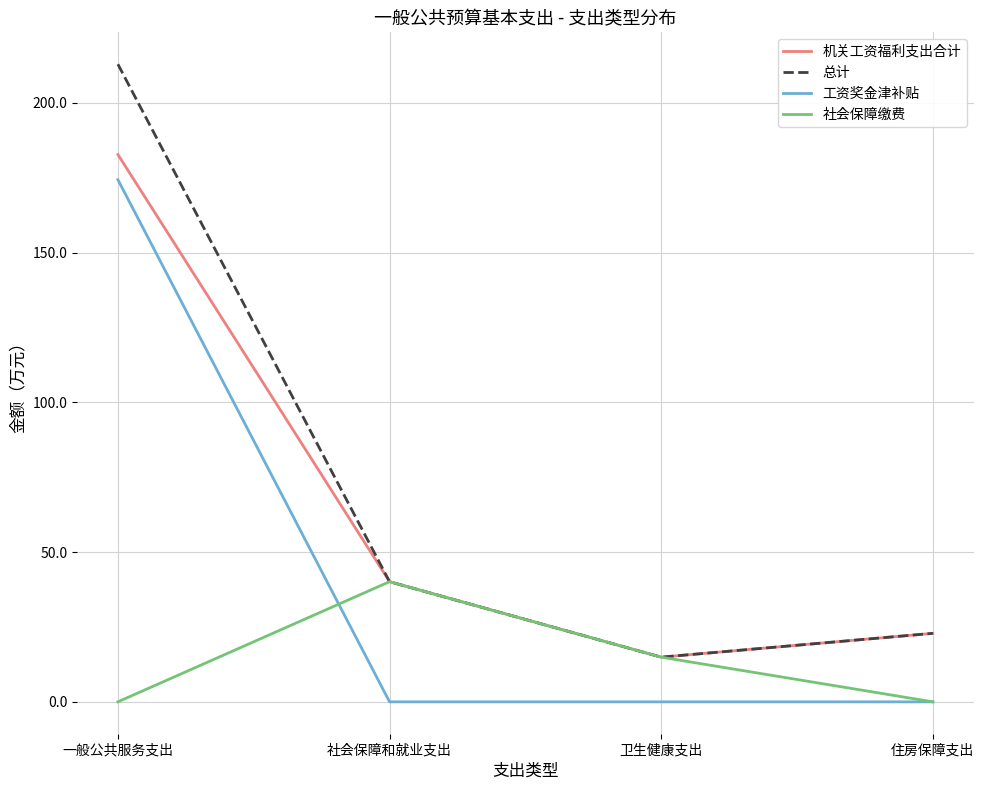

True or false: 工资奖金津补贴 and 机关工资福利支出合计 intersect in this chart.

False